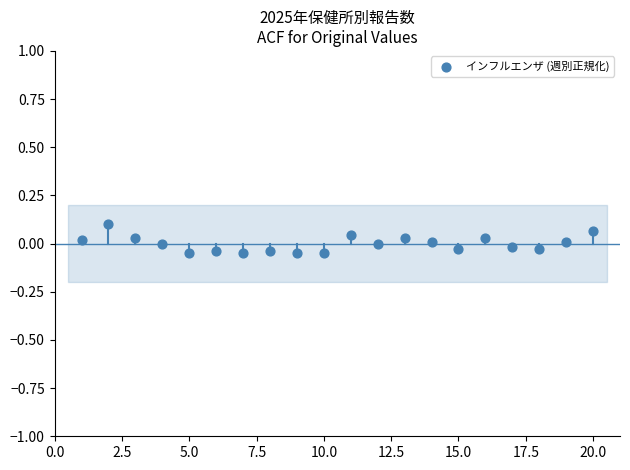

What is the range of X values (max minus min)?

19.0